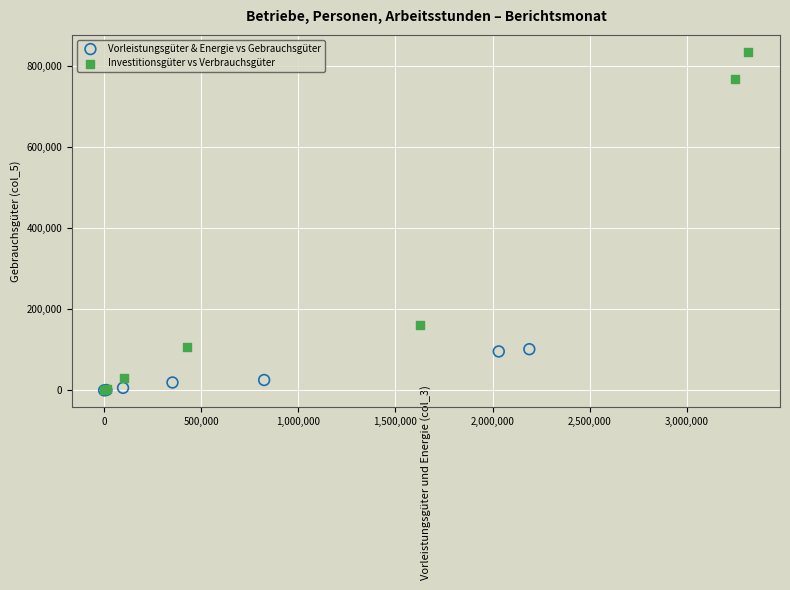

Which series contains the highest Y value?

Investitionsgüter vs Verbrauchsgüter